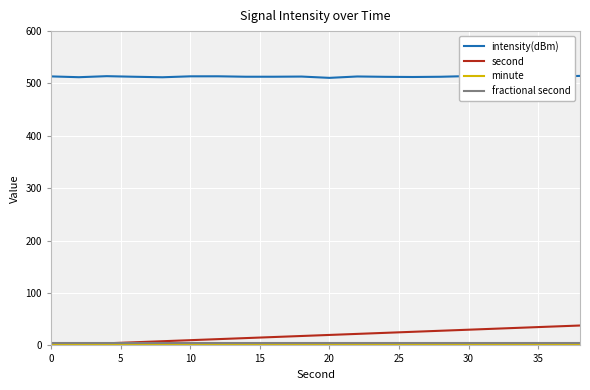

True or false: second and intensity(dBm) cross at least once.

False